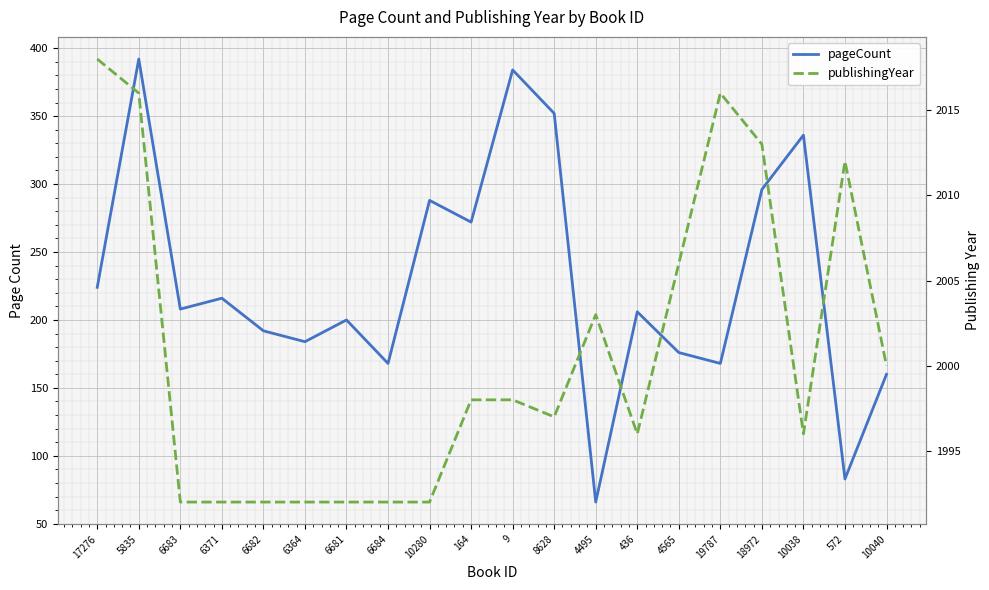

What is the spread (max minus min) of values at 6364?

1808